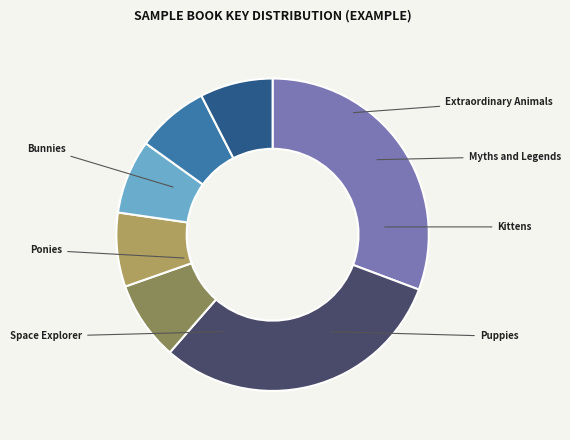

Count the number of slices in the pie.

7